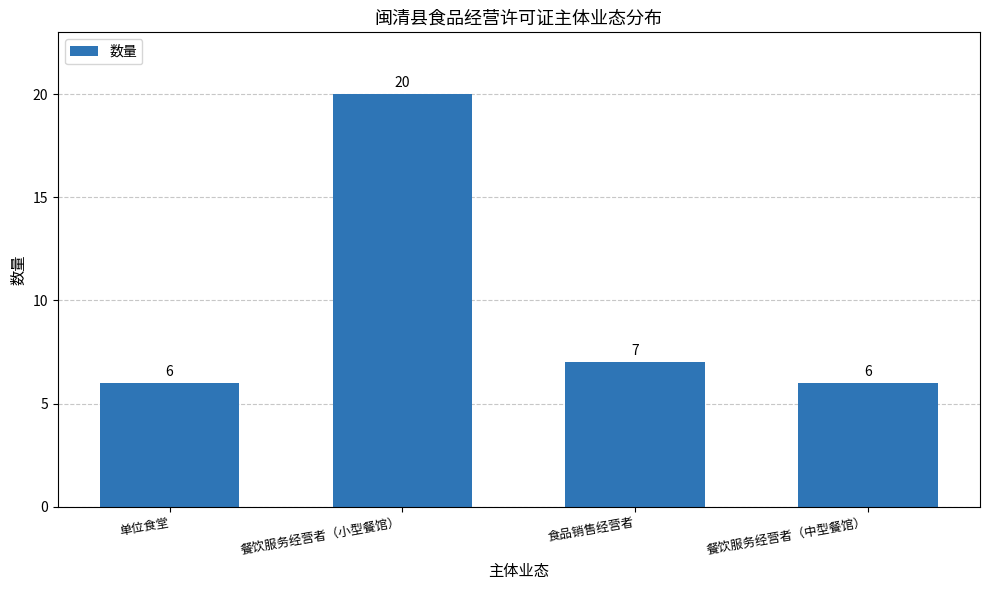

What is the smallest value displayed?

6